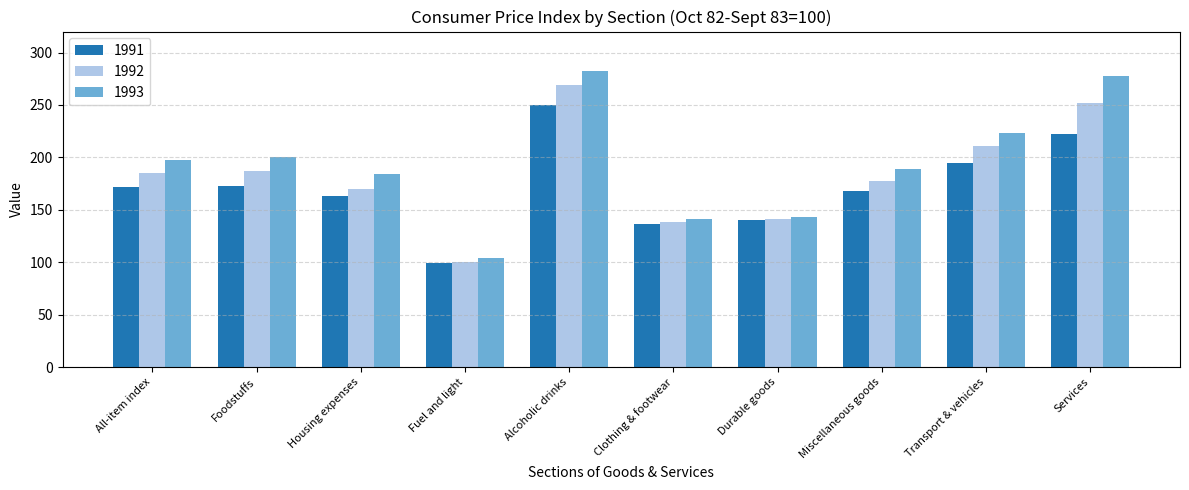

Which category has the lowest value in the 1993 series?

Fuel and light